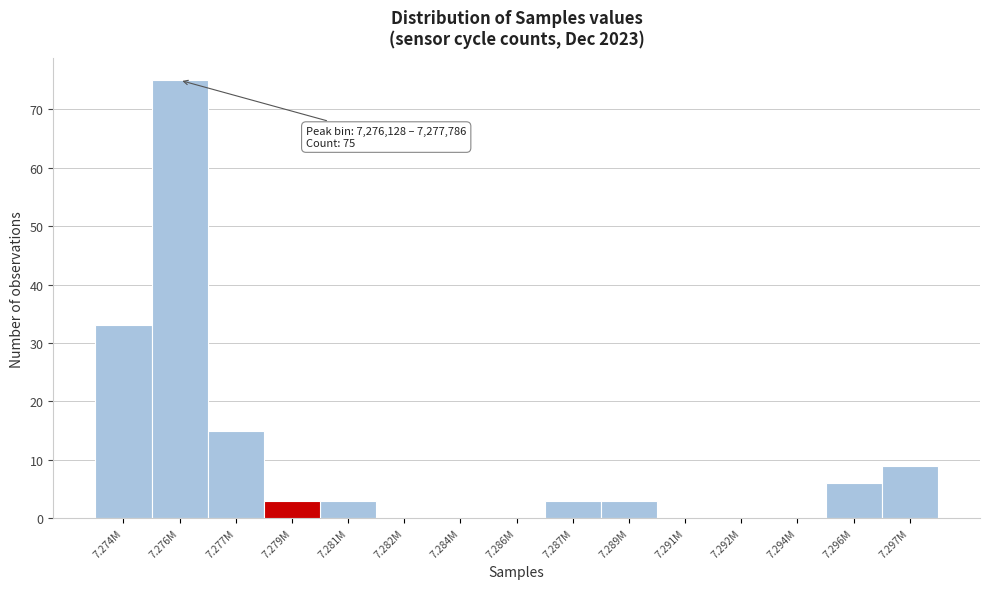

Reading left to right, transcribe all the data shown in this chart.

7.274M=33	7.276M=75	7.277M=15	7.279M=3	7.281M=3	7.282M=0	7.284M=0	7.286M=0	7.287M=3	7.289M=3	7.291M=0	7.292M=0	7.294M=0	7.296M=6	7.297M=9